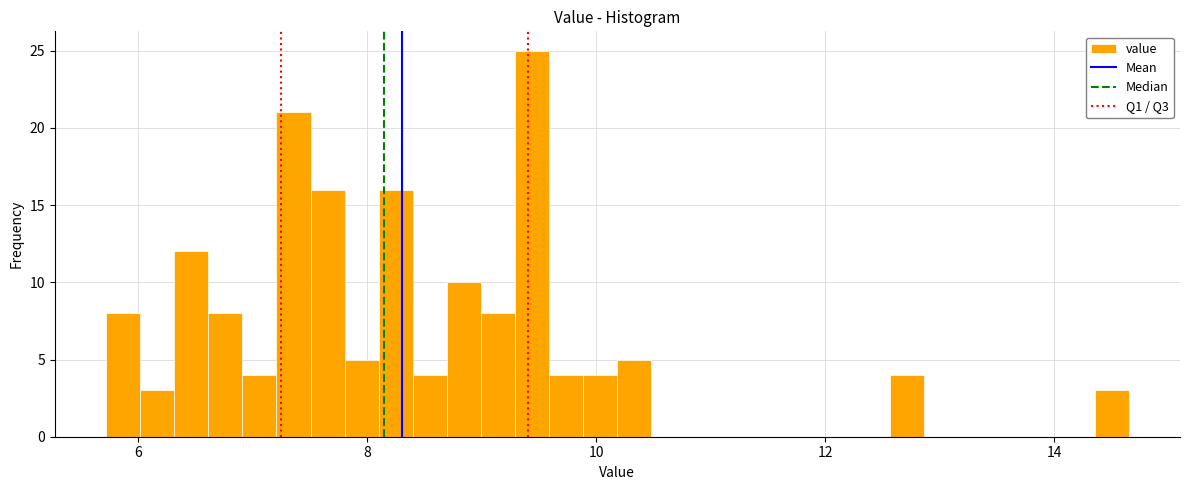

Read against the x-axis, roughly where is the centre of the tallest bar?

9.4